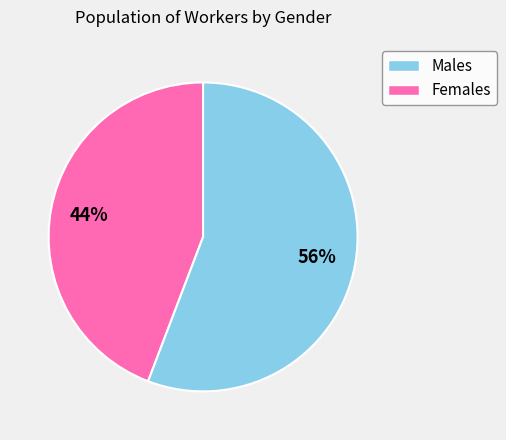

Which category accounts for the majority?

Females